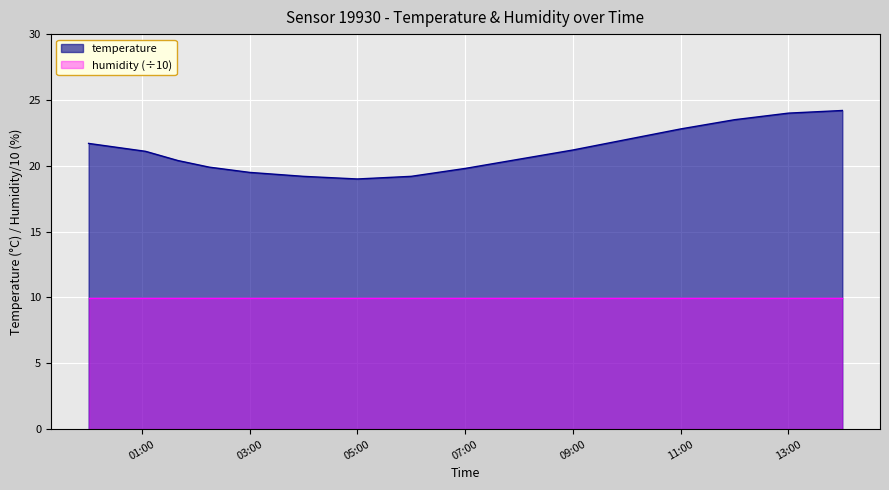

Reading left to right, extract all data points from this chart.

21.7	21.1	20.4	19.9	19.5	19.2	19.0	19.2	19.8	20.5	21.2	22.0	22.8	23.5	24.0	24.2